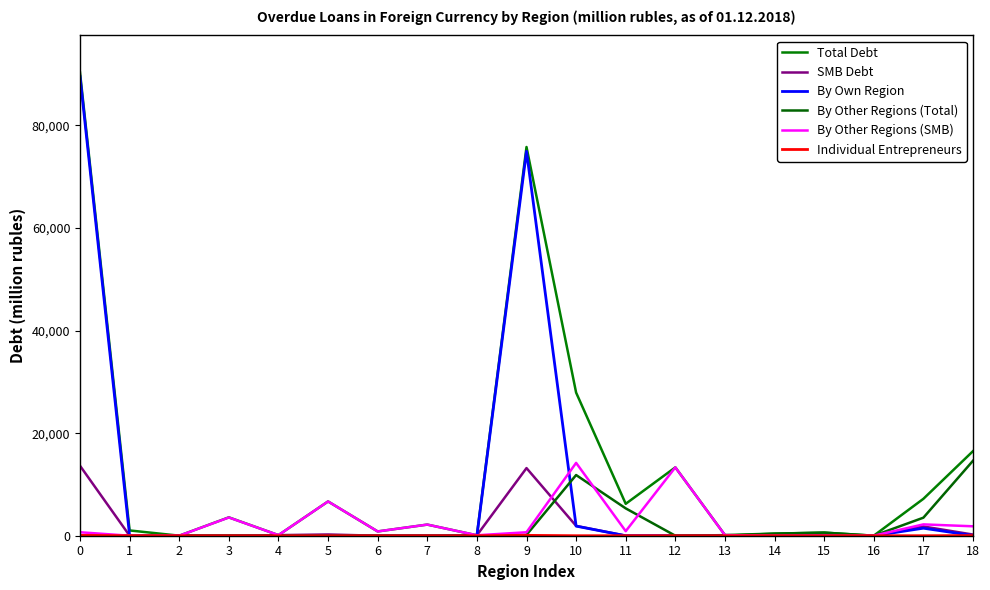

True or false: SMB Debt has a value of 2 at 14.

True